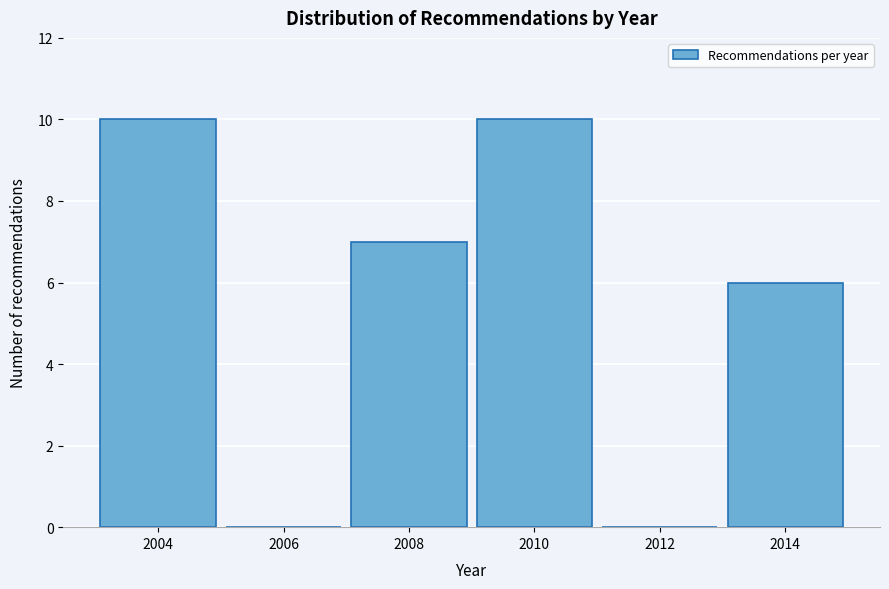

Reading right to left, what are all the values shown in this chart?

2014=6	2012=0	2010=10	2008=7	2006=0	2004=10